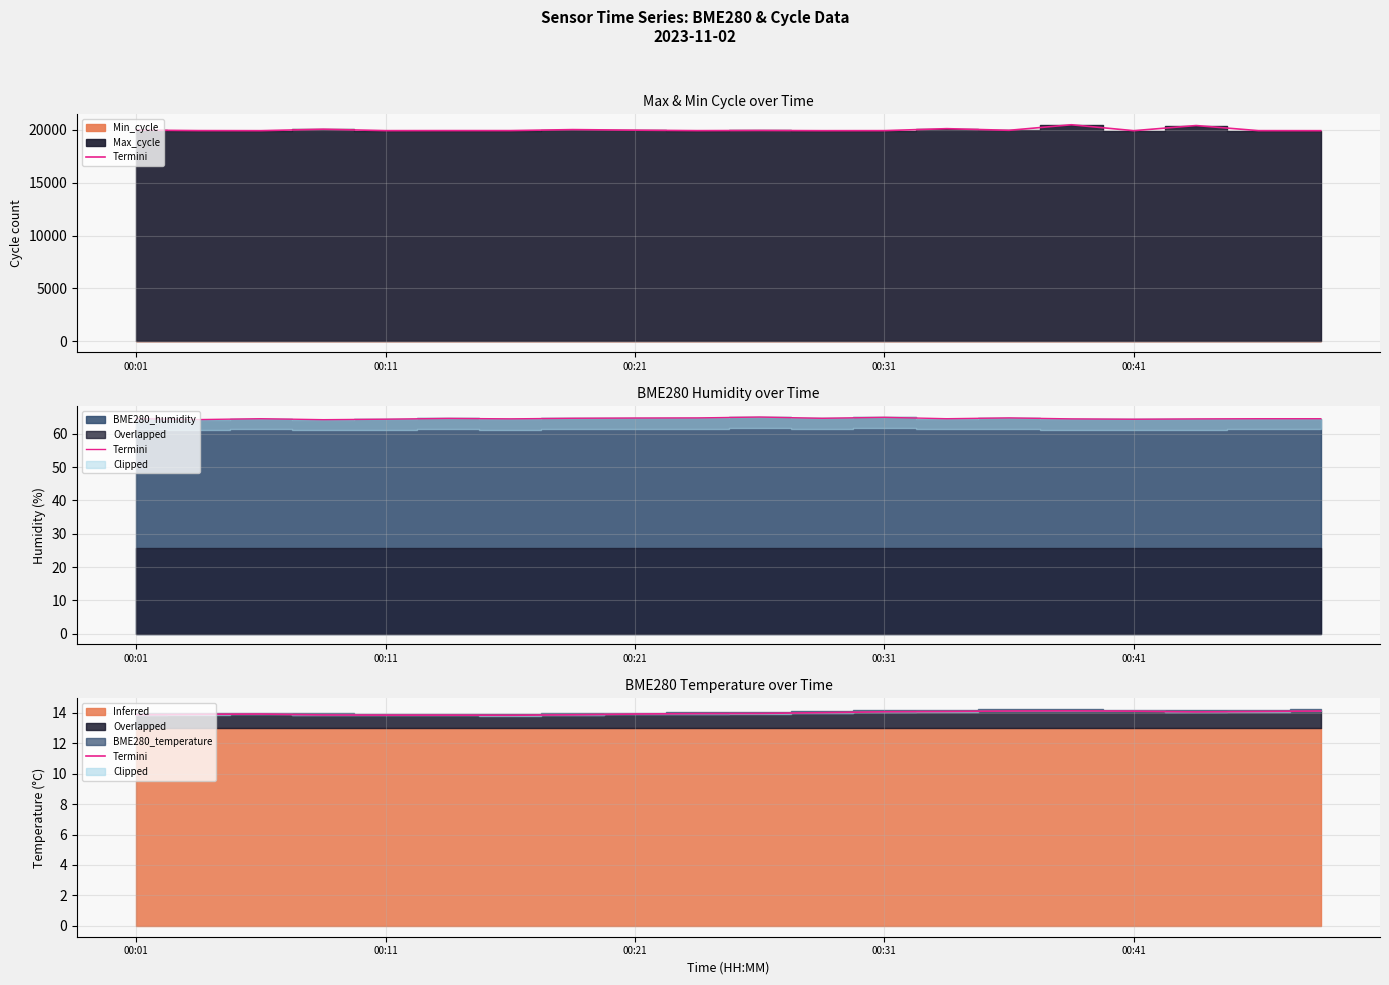

What is the change in value from 5 to 18?

+0.2